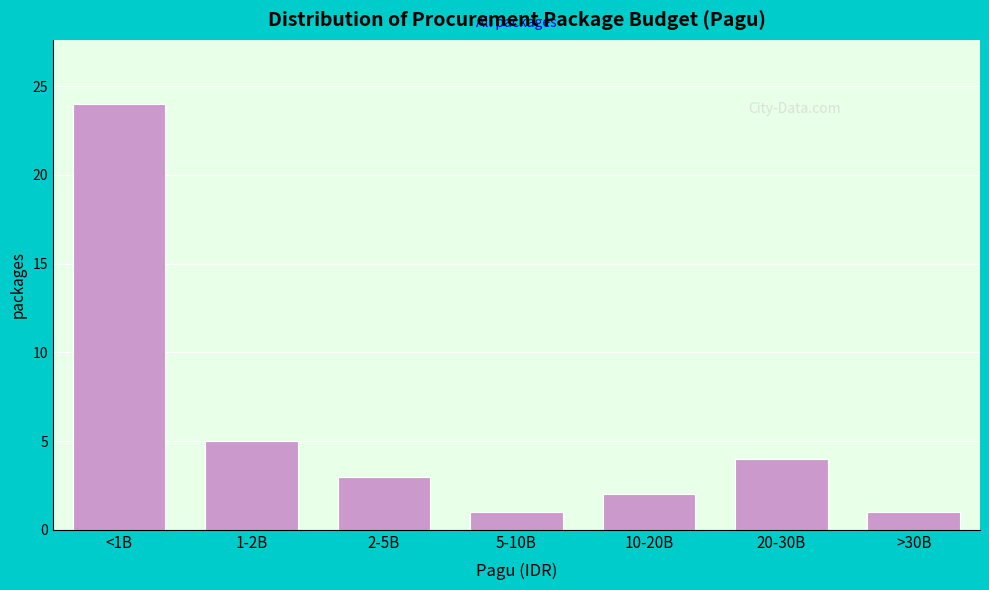

Reading right to left, list all the values displayed in this chart.

>30B=1	20-30B=4	10-20B=2	5-10B=1	2-5B=3	1-2B=5	<1B=24